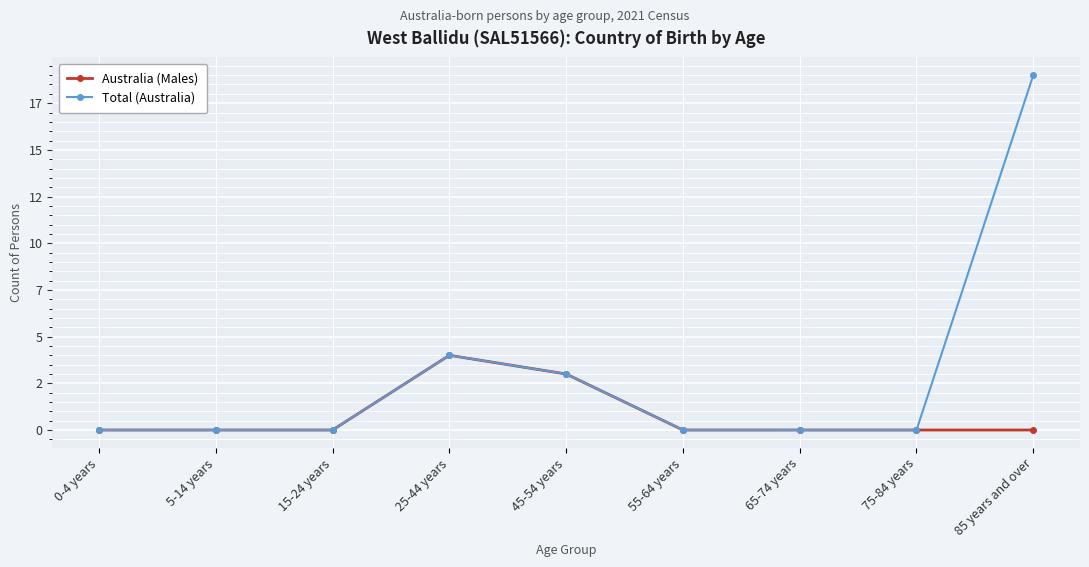

List the series in order of their peak value, highest first.

Total (Australia), Australia (Males)